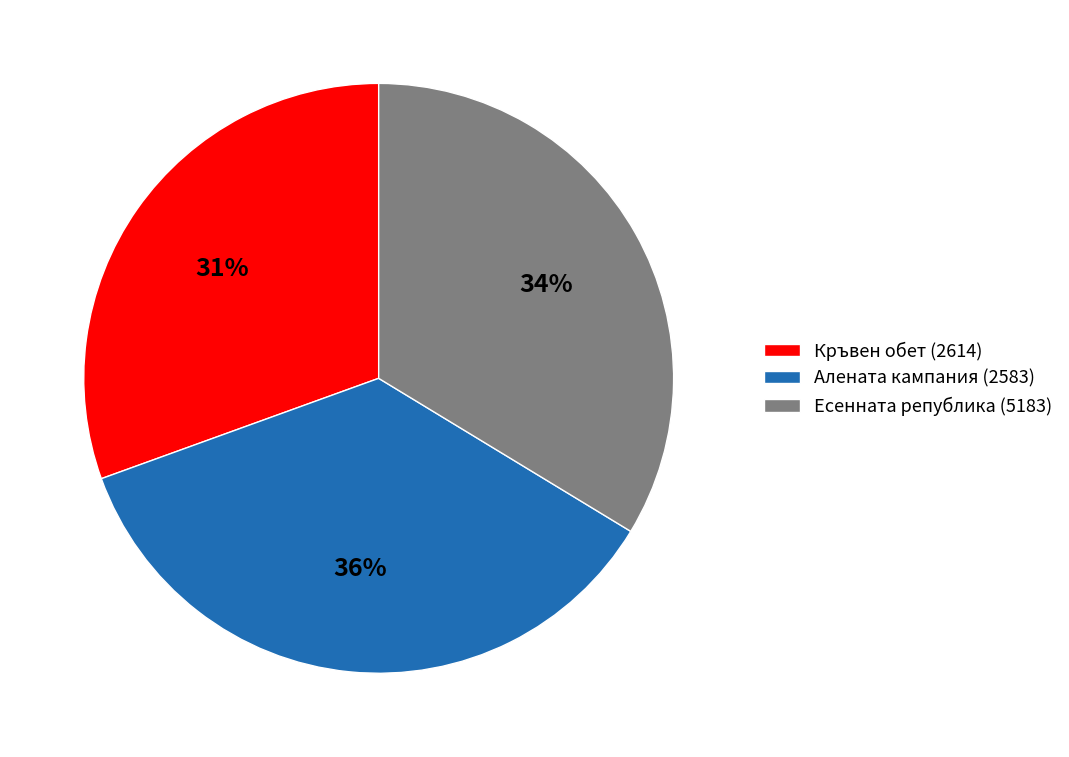

To the nearest percent, what is the average slice percentage?

33%